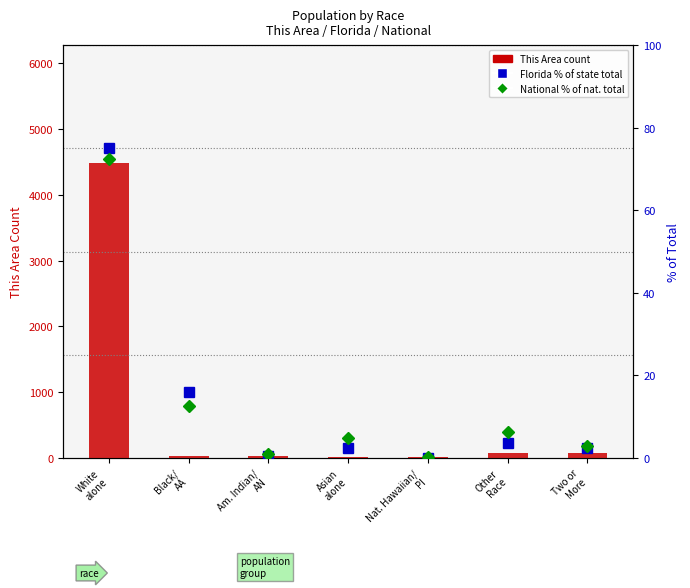

Which category has the lowest value across all series?

Nat. Hawaiian/
PI